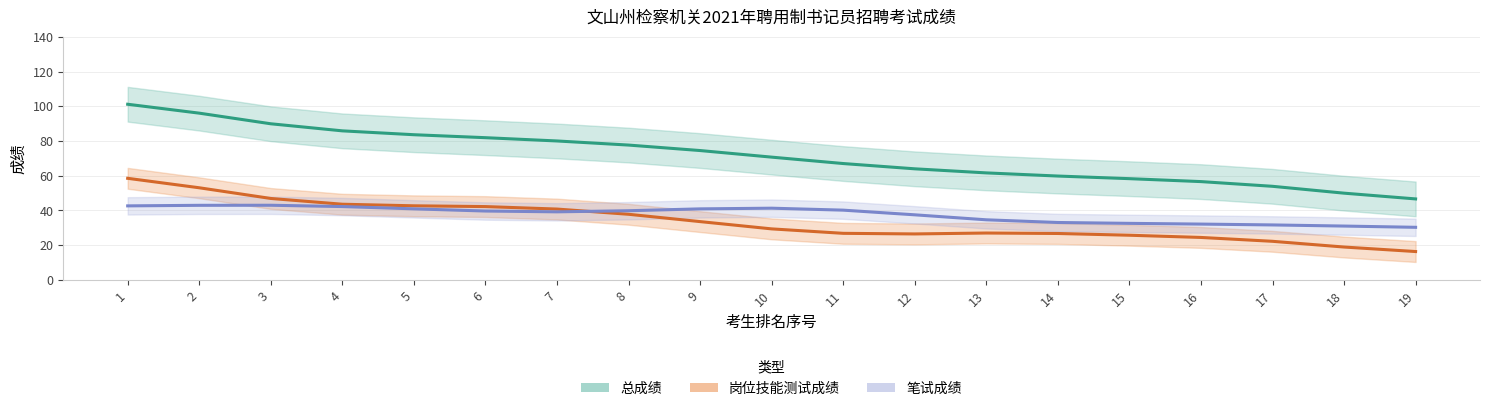

What is the sum of the 笔试成绩 values at 13 and 5?

75.6